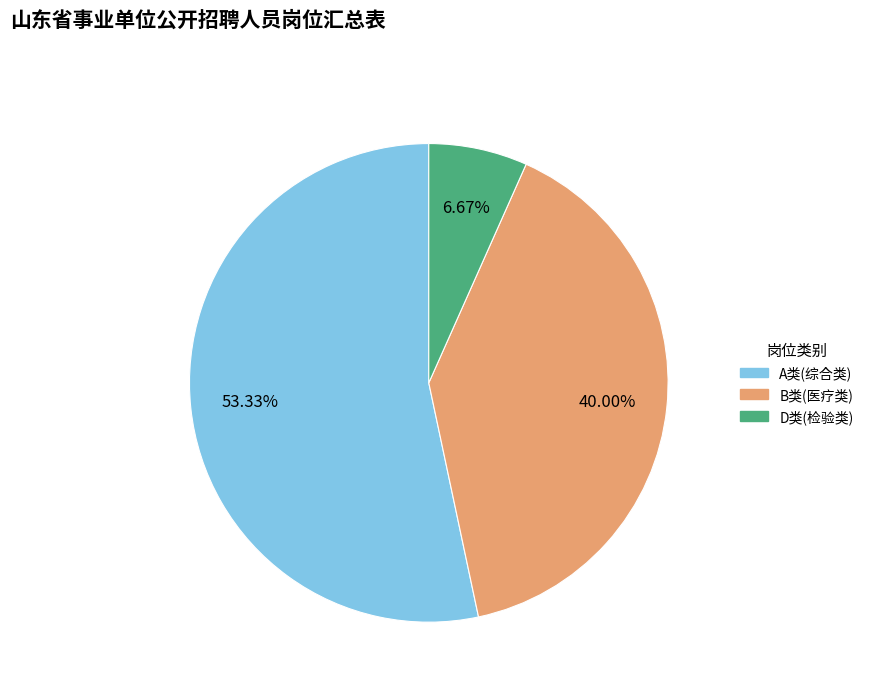

To the nearest percent, what is the difference between the B类(医疗类) and D类(检验类) slice percentages?

33%